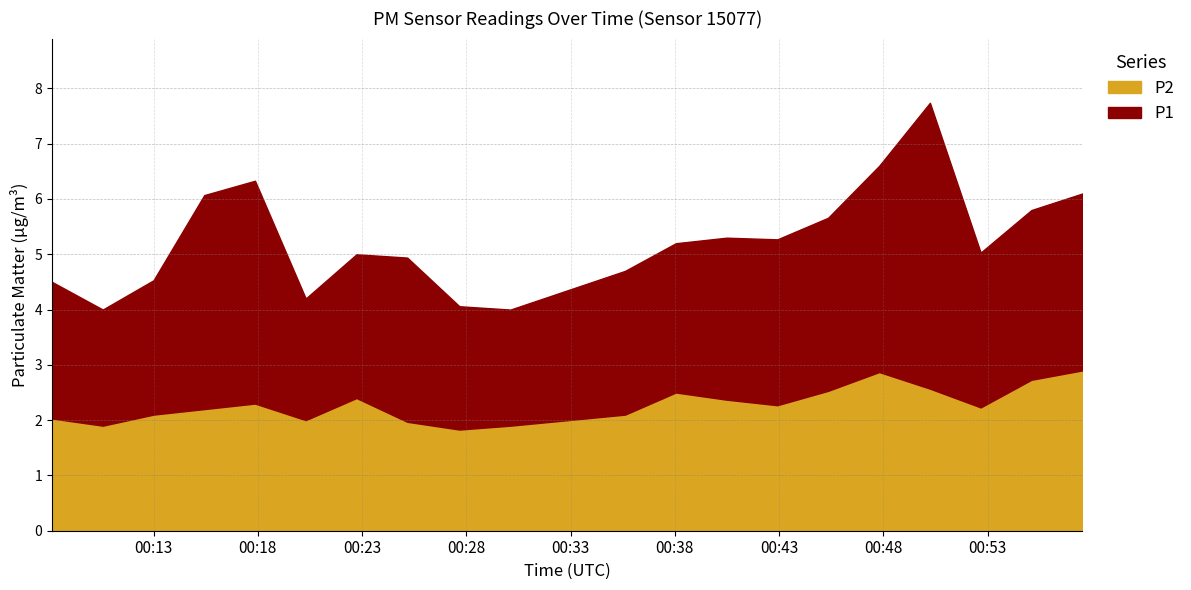

What is the greatest value displayed?

5.2